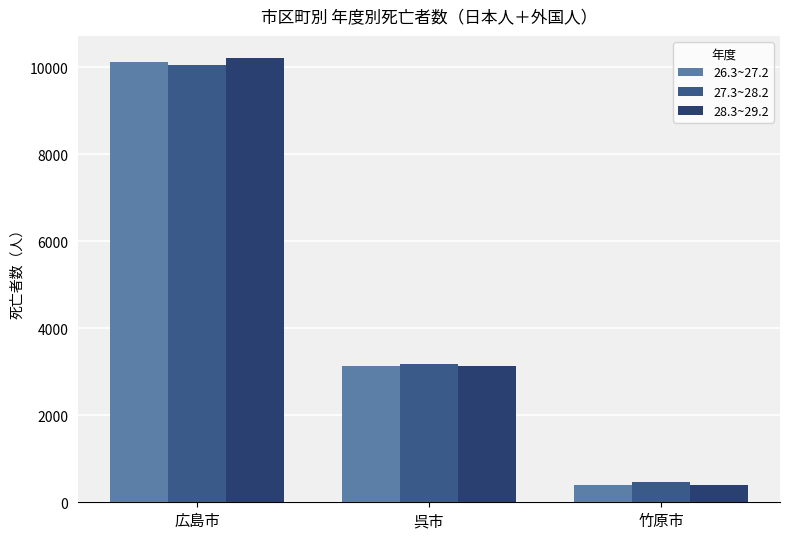

True or false: 27.3~28.2 has a value of 457 at 竹原市.

True